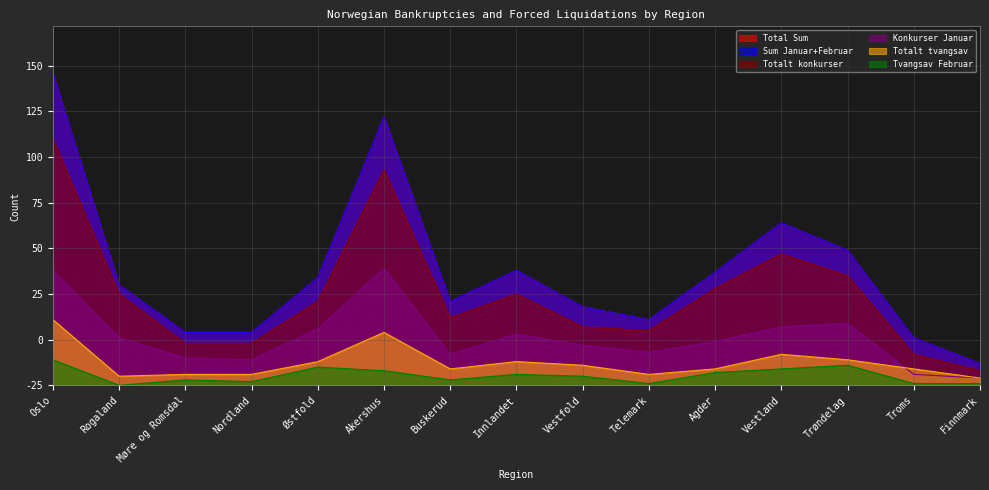

Which has a higher value, Østfold or Buskerud?

Østfold